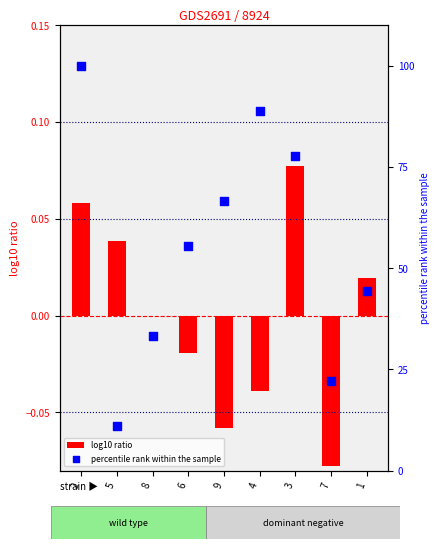

Which series reaches the maximum Y coordinate?

percentile rank within the sample